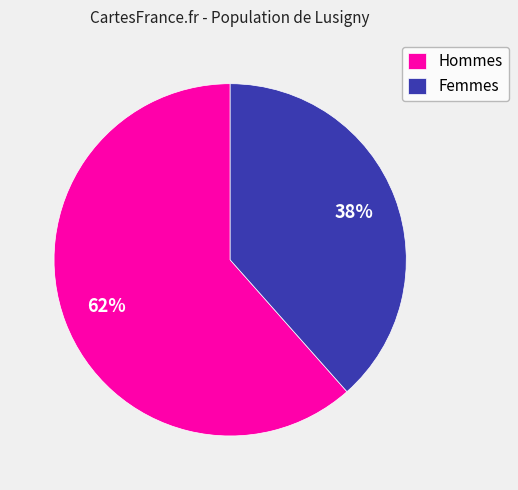

Rank the categories by value from lowest to highest.

Femmes, Hommes